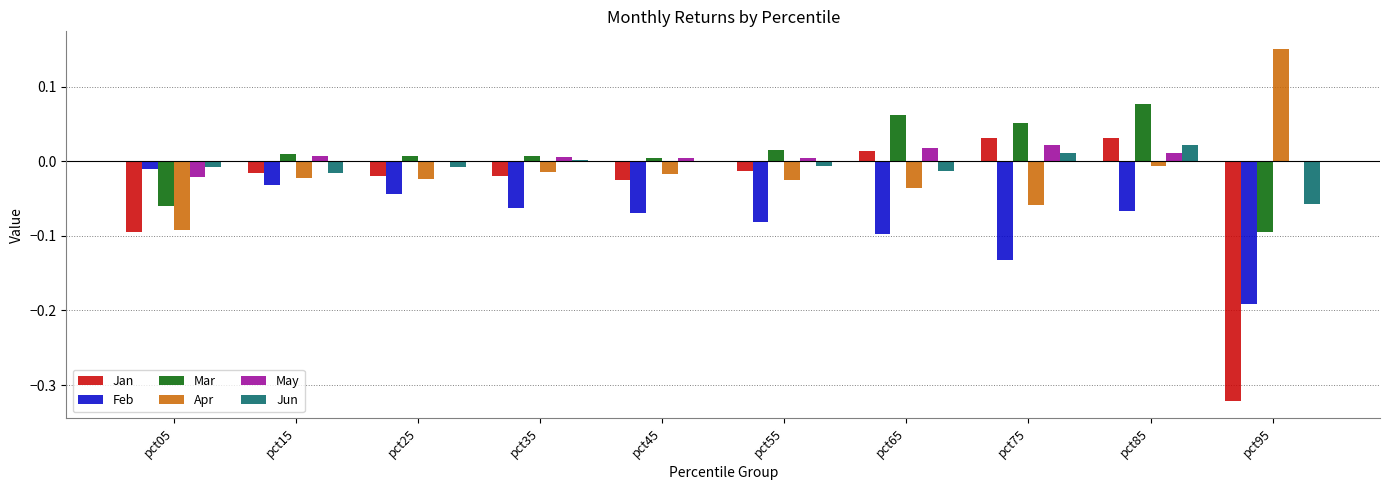

At which label does Jun reach its peak?

pct85